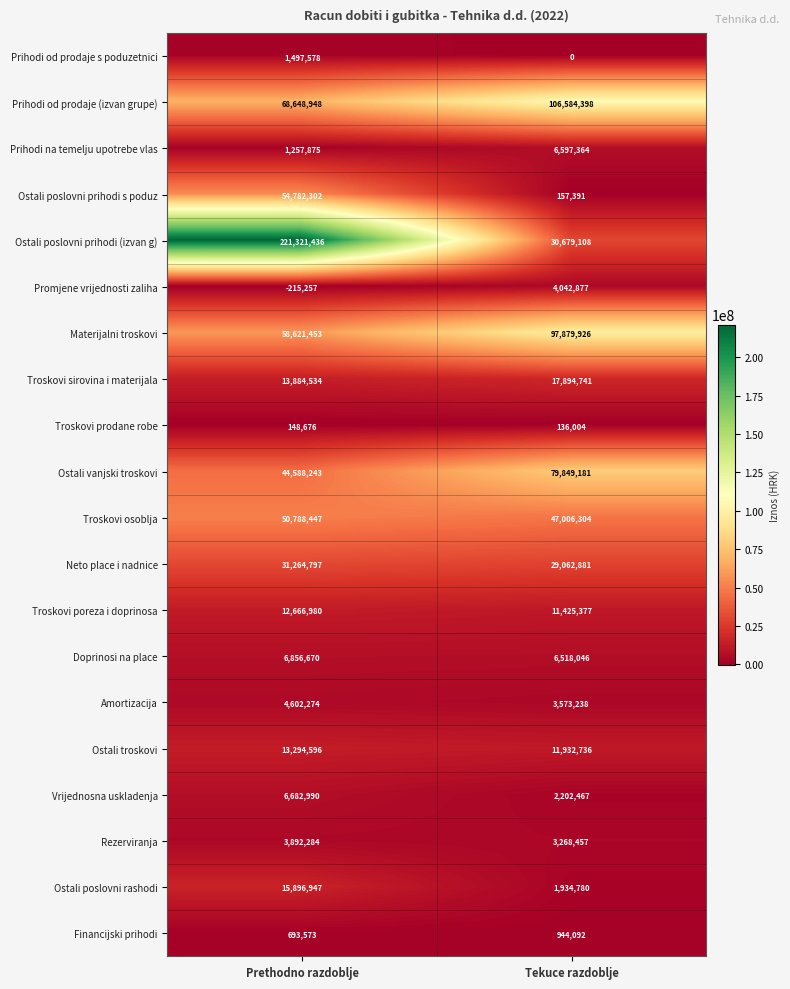

At which category does the chart reach its peak across all series?

Prethodno razdoblje